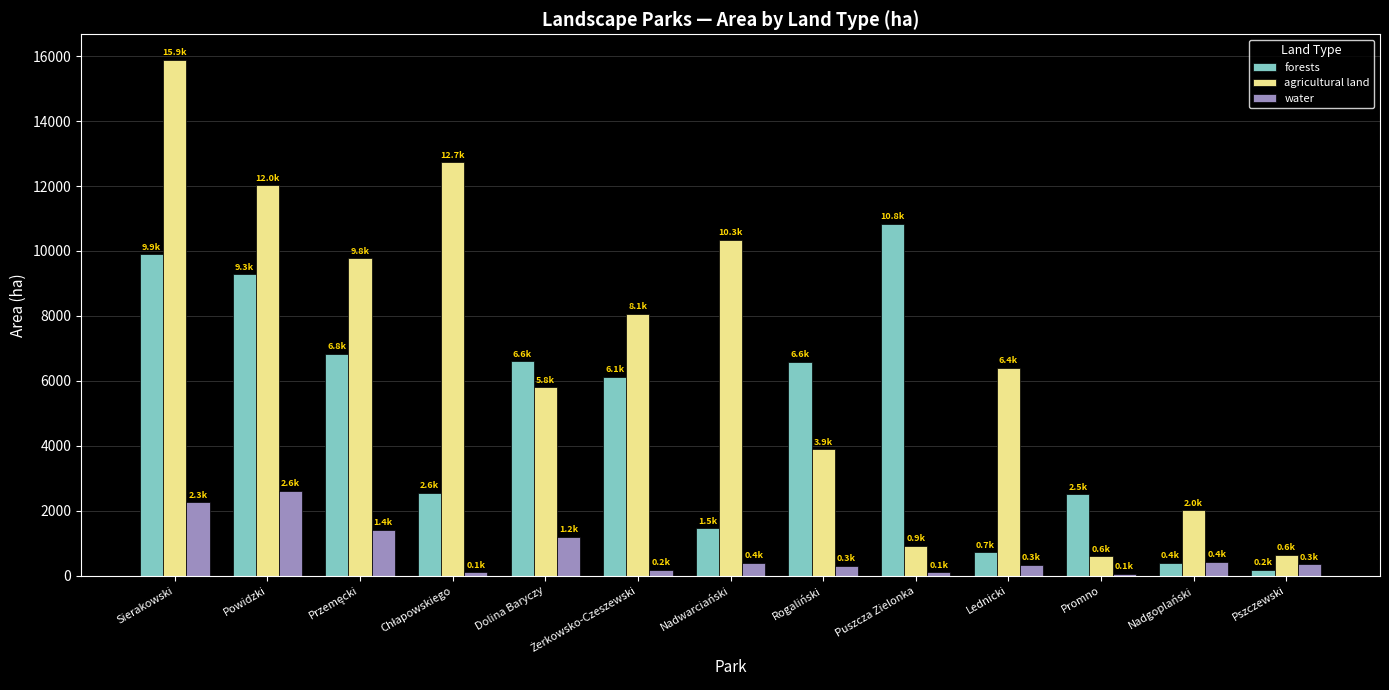

What is the difference between the maximum and minimum values in the forests series?

10650.8